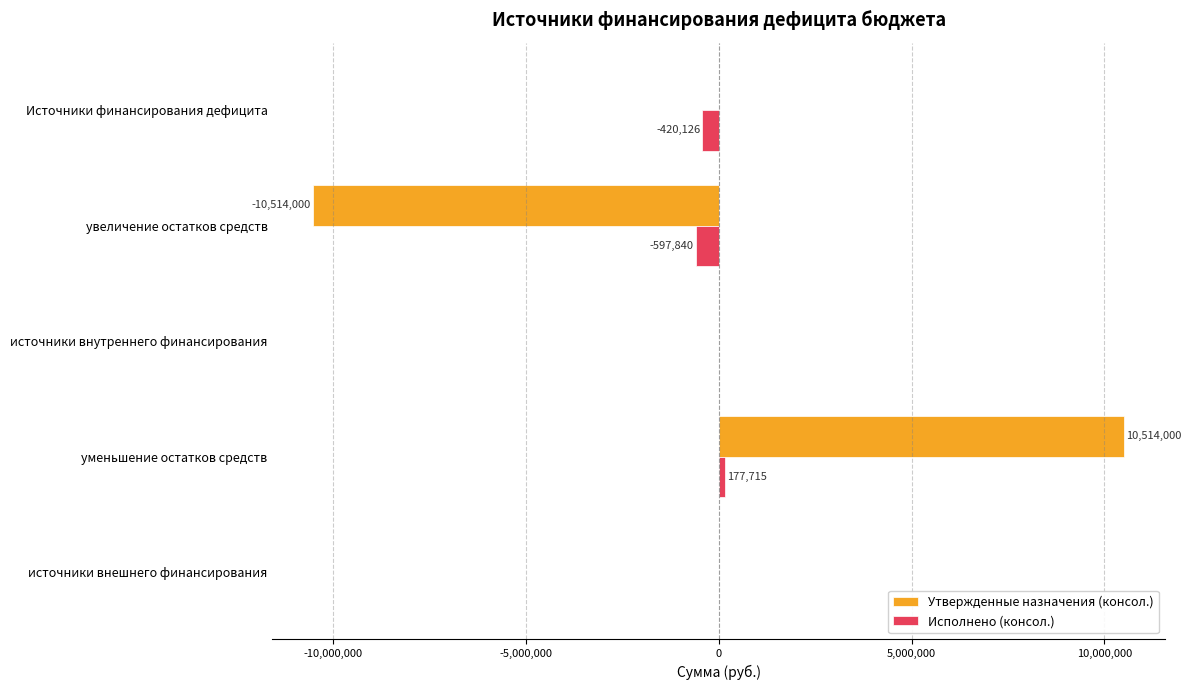

The Исполнено (консол.) series shows -420125.7 at Источники финансирования дефицита. True or false?

True